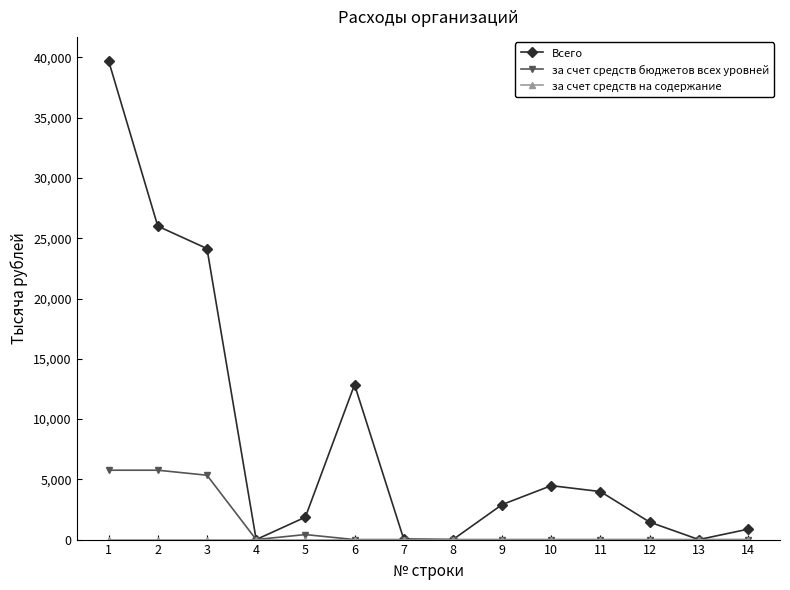

How many data points in Всего are above 2903?

7